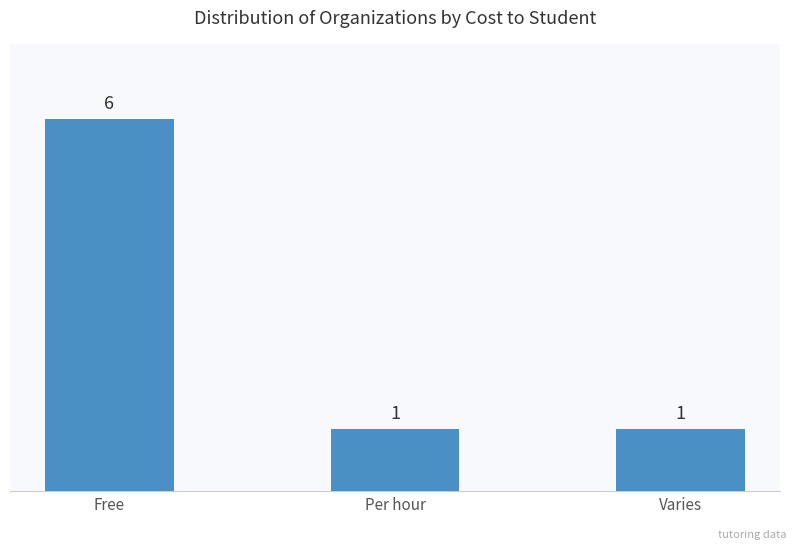

Is it true that the value at Free is 8?

False